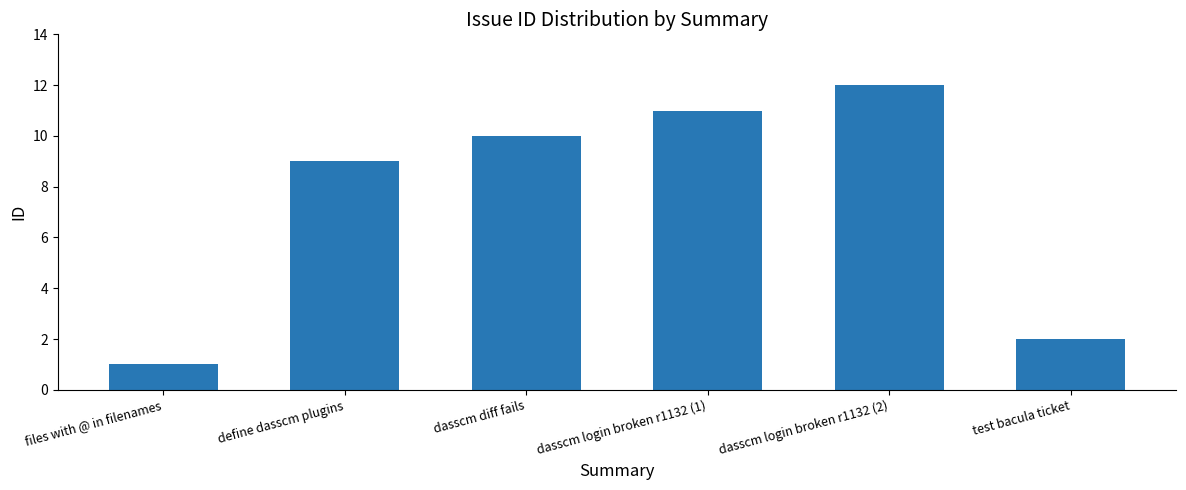

What is the label of the 1st bar from the left?

files with @ in filenames